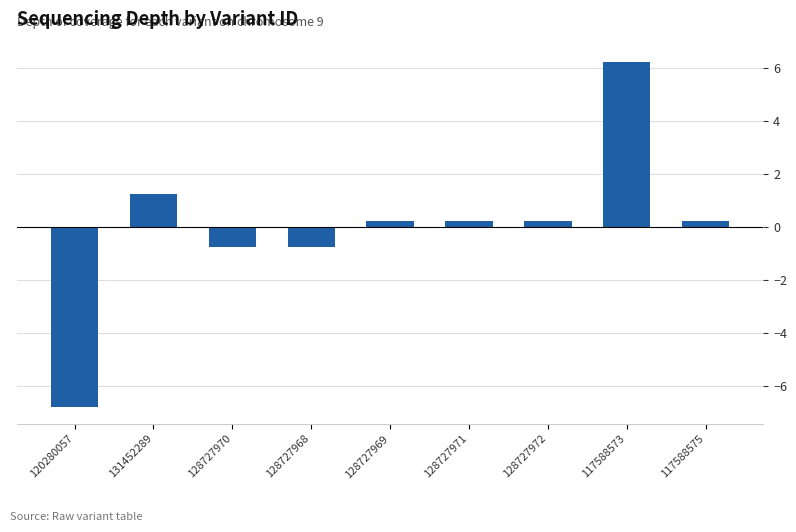

What is the change in value from 120280057 to 131452289?

+8.0